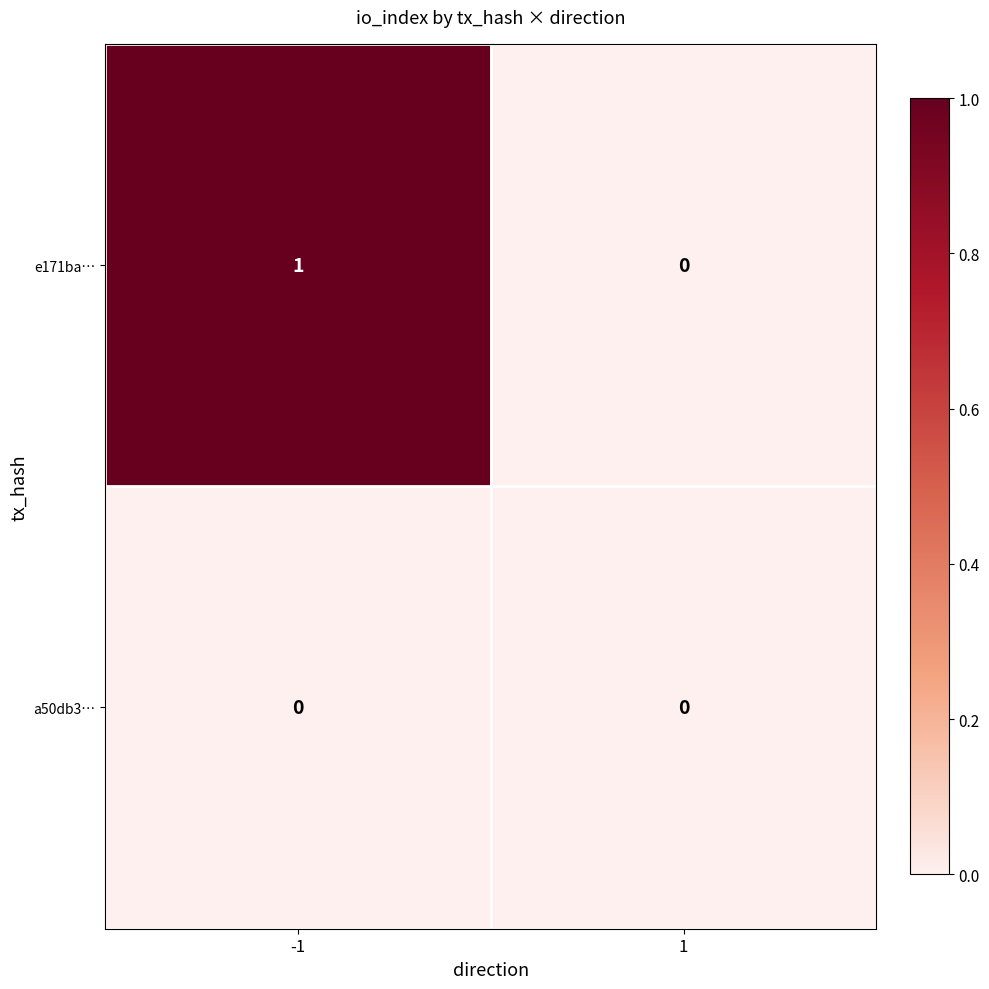

Reading right to left, what are all the values shown in this chart?

e171ba…: 1=0	-1=1
a50db3…: 1=0	-1=0